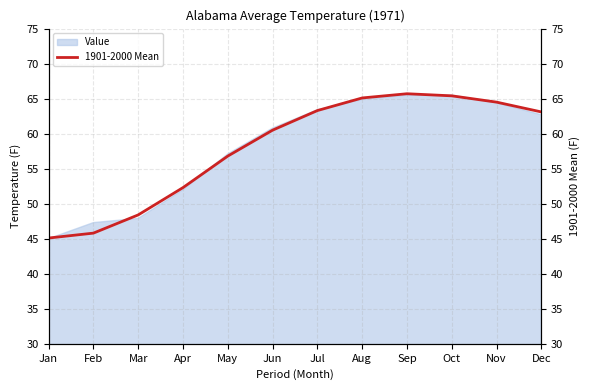

What is the change in value from Apr to Dec?

+10.8